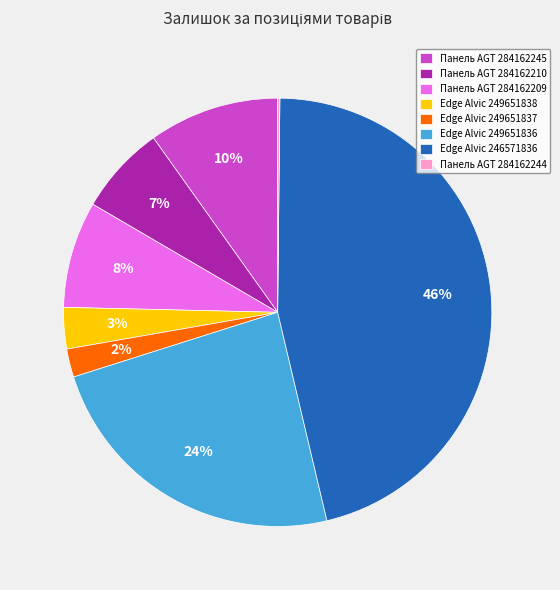

Which has a higher value, Edge Alvic 249651838 or Edge Alvic 246571836?

Edge Alvic 246571836